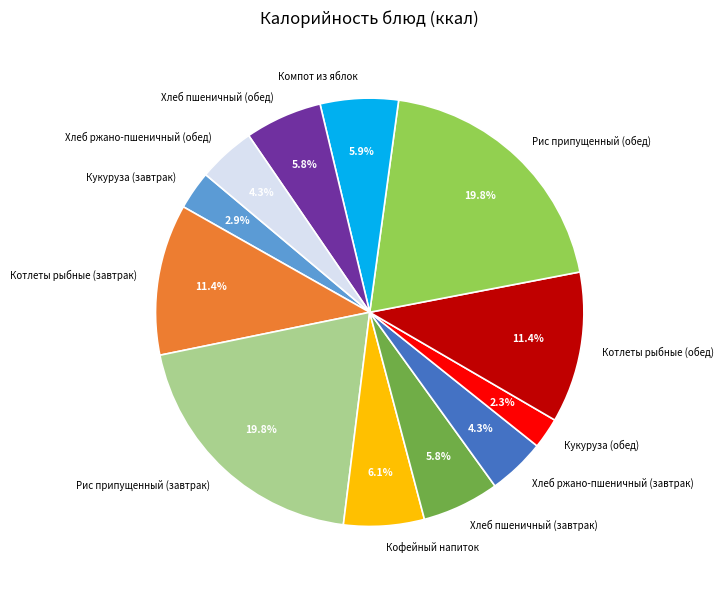

What is the ratio of the value at Котлеты рыбные (обед) to the value at Кукуруза (завтрак)?

3.9